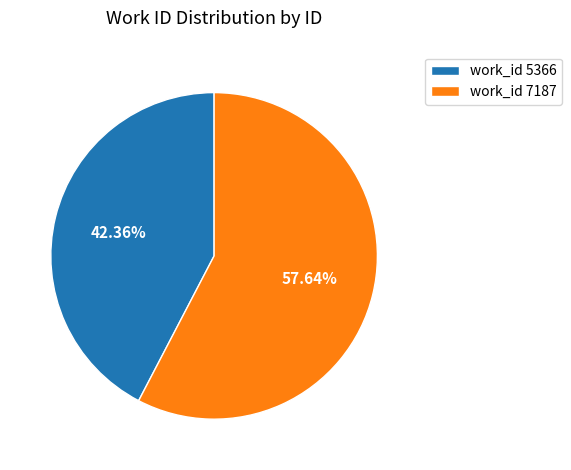

What is the ratio of the value at work_id 5366 to the value at work_id 7187?

0.7